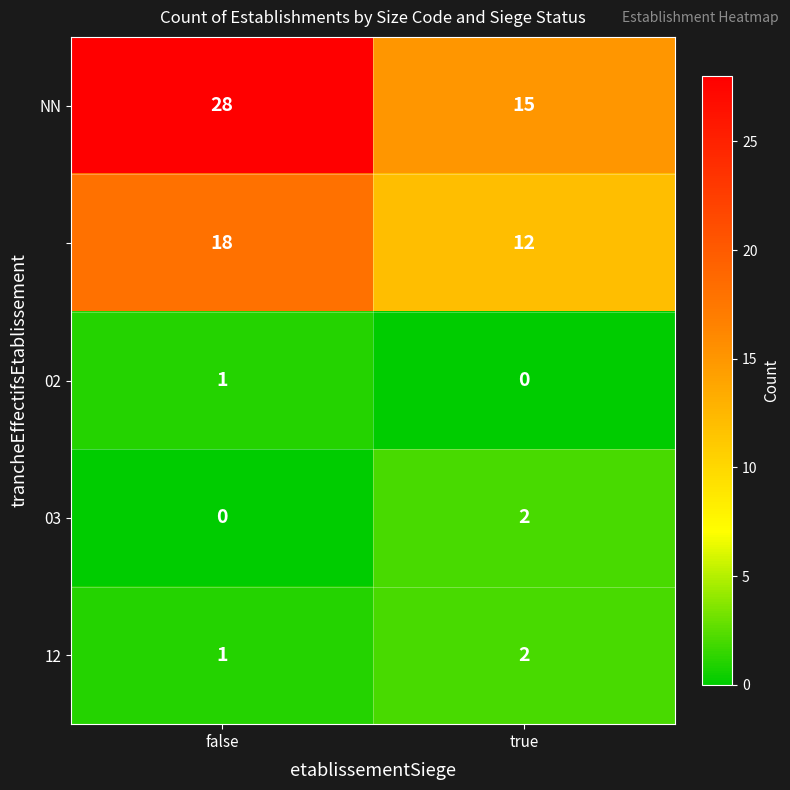

At which category is the sum across all series the highest?

false